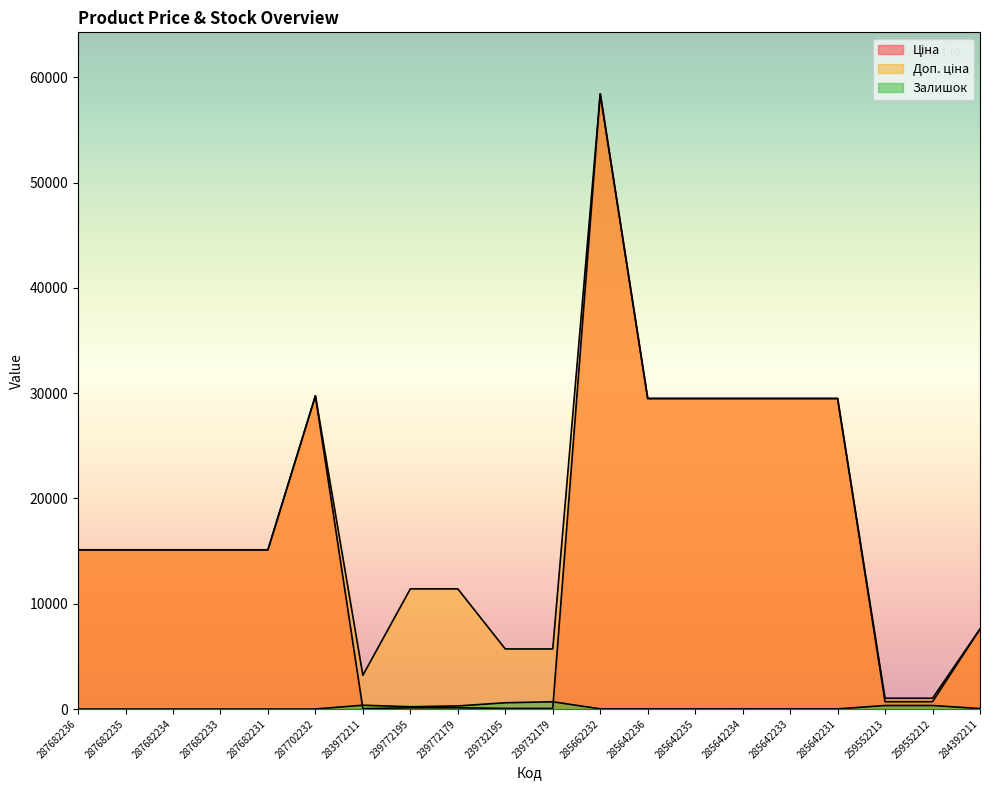

What is the value of the Доп. ціна point at the 1st from the left?

15120.0